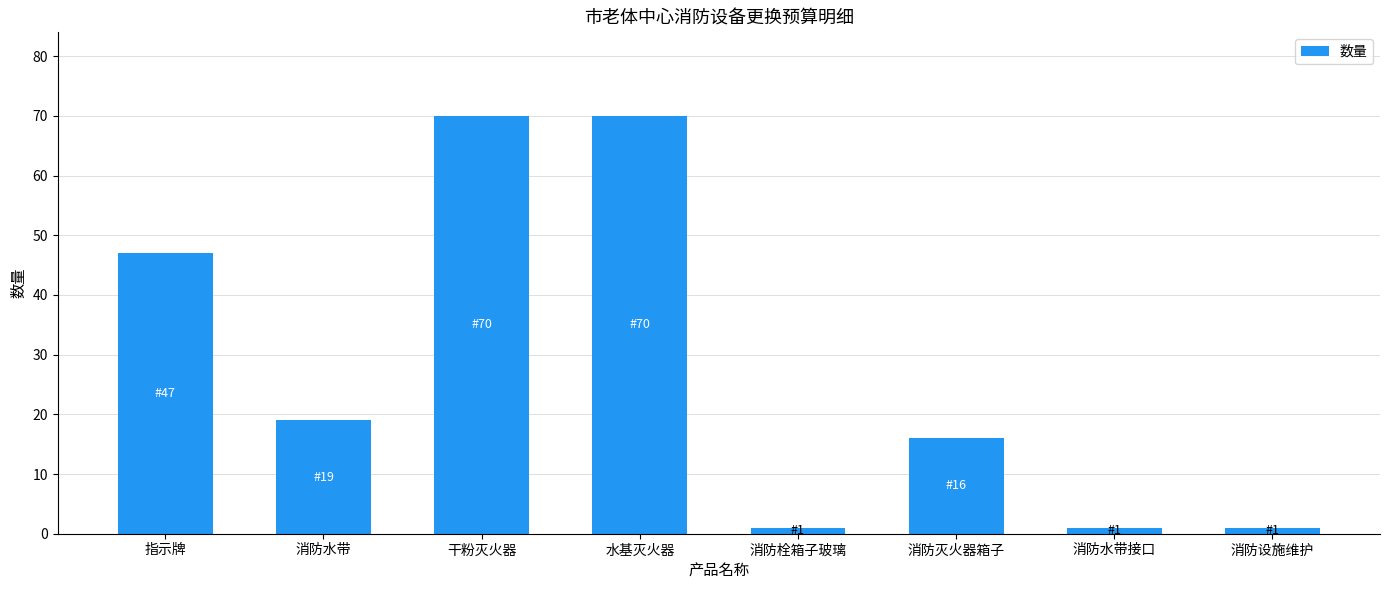

At which label is the value closest to 35?

指示牌